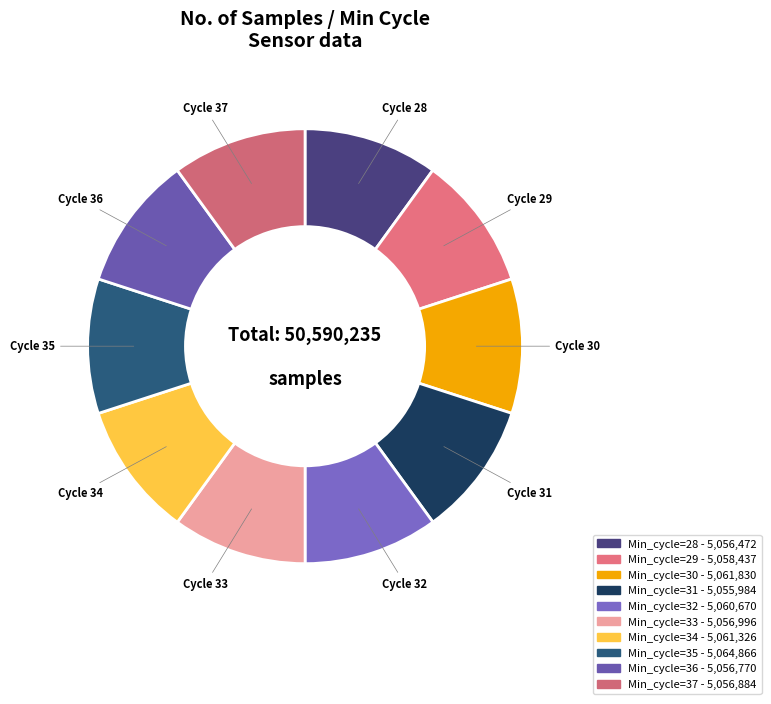

To the nearest percent, what portion does Min_cycle=36 represent?

10%